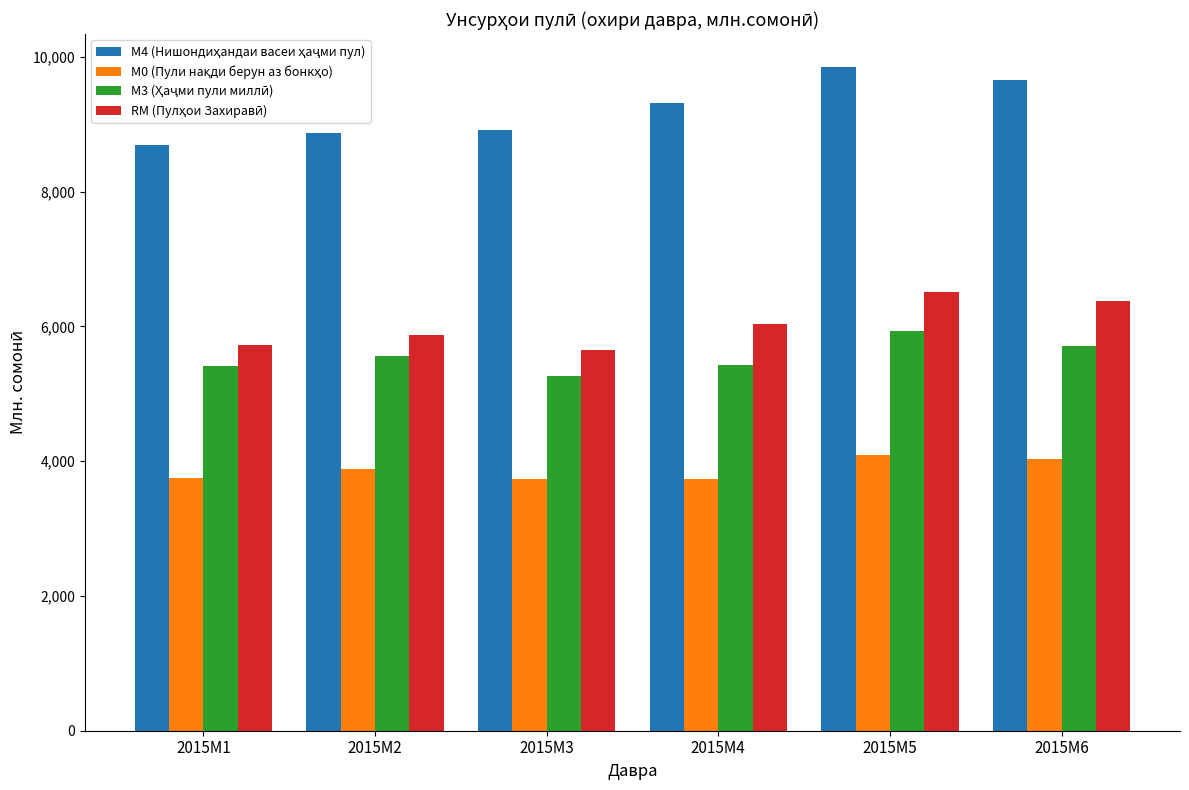

What is the difference between the highest and lowest values at 2015M5?

5748.7